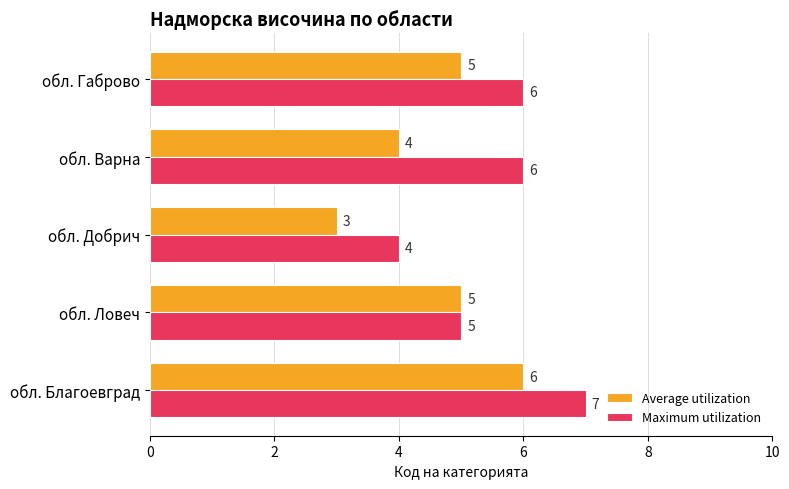

At обл. Габрово, list the series in order from smallest to largest.

Average utilization, Maximum utilization